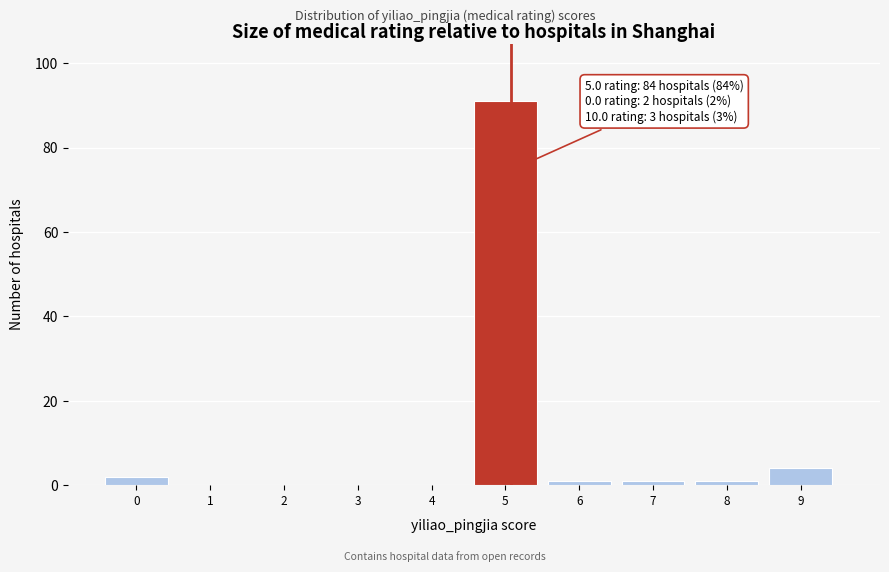

Reading right to left, list all the values displayed in this chart.

9=4	8=1	7=1	6=1	5=91	4=0	3=0	2=0	1=0	0=2